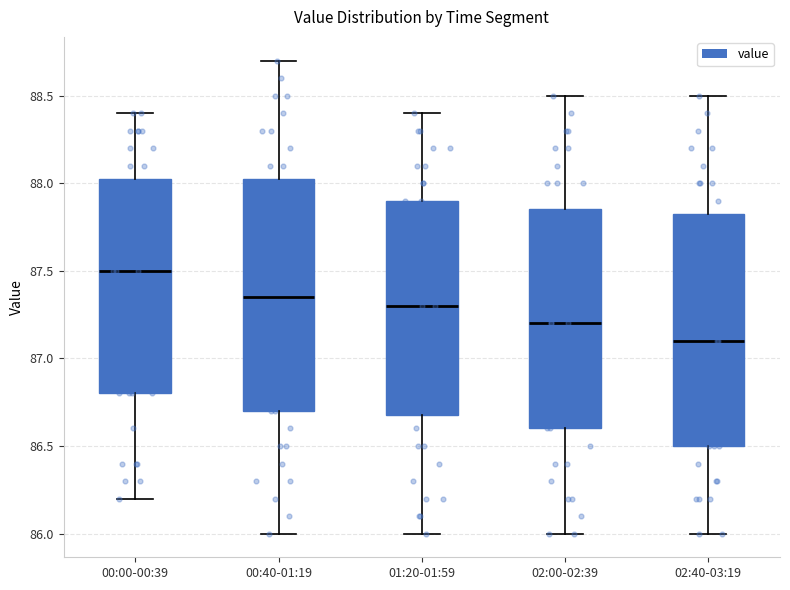

Reading left to right, transcribe this box plot: for each box, give where its median line is, the range the box spans, and where its two whiskers end, as read against the y-axis. The values are not printed on the chart, so give them approximately, as read against the axis.

00:00-00:39: median 87.50, box 86.80 to 88.05, whiskers 86.20 to 88.40
00:40-01:19: median 87.35, box 86.70 to 88.05, whiskers 86.00 to 88.70
01:20-01:59: median 87.30, box 86.70 to 87.90, whiskers 86.00 to 88.40
02:00-02:39: median 87.20, box 86.60 to 87.85, whiskers 86.00 to 88.50
02:40-03:19: median 87.10, box 86.50 to 87.85, whiskers 86.00 to 88.50